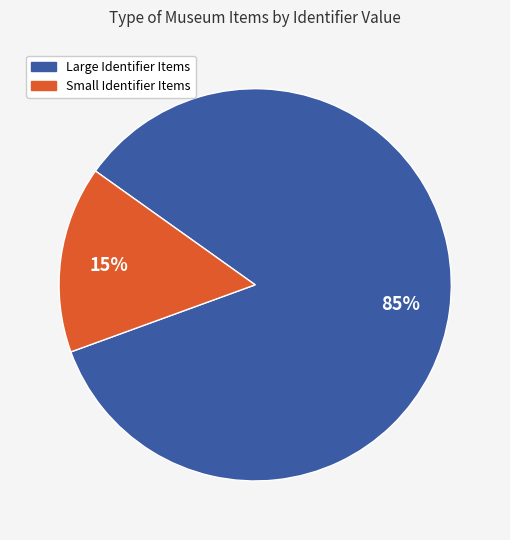

Count the number of slices in the pie.

2